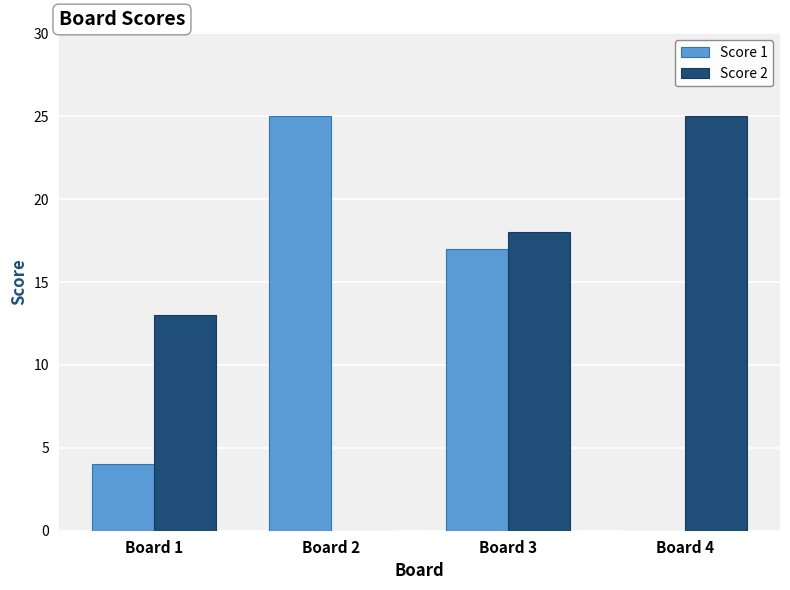

Which series has the largest total across all categories?

Score 2